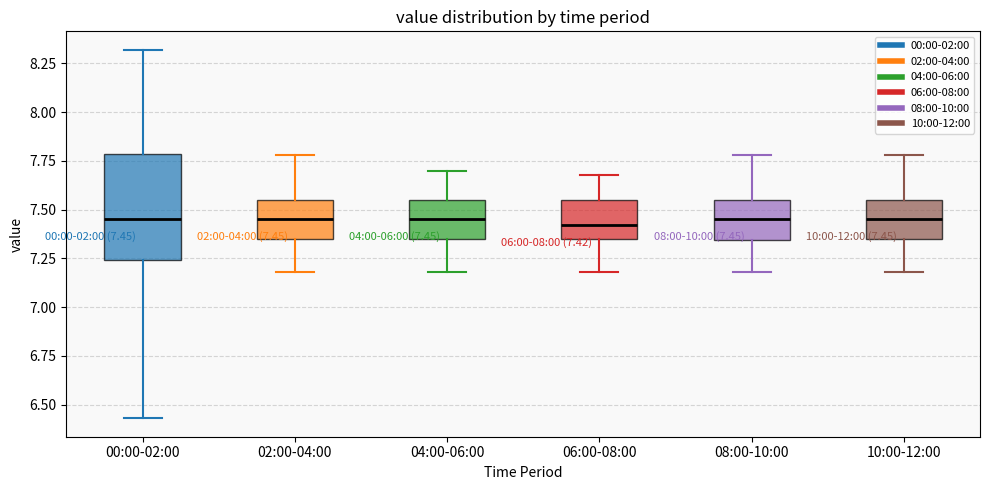

Which box is the tallest, from its lower edge to its upper edge?

00:00-02:00